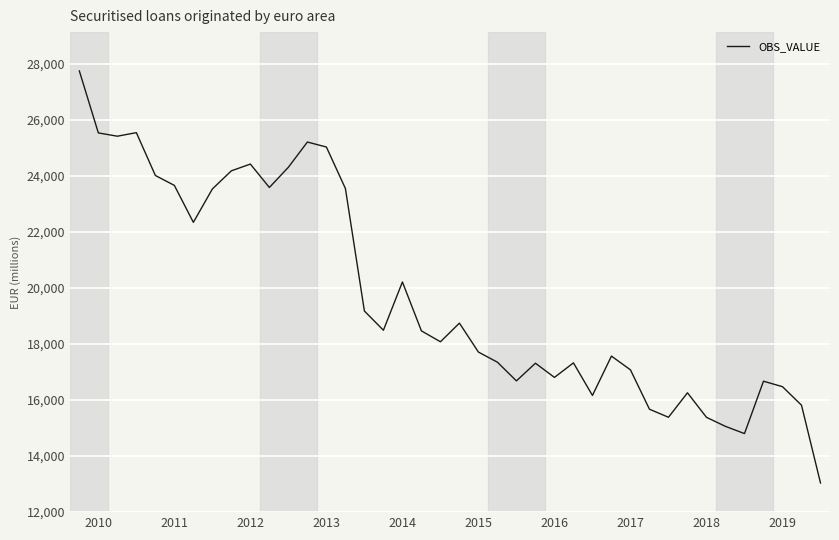

True or false: there are more than 0 points higher than both neighbors.

True